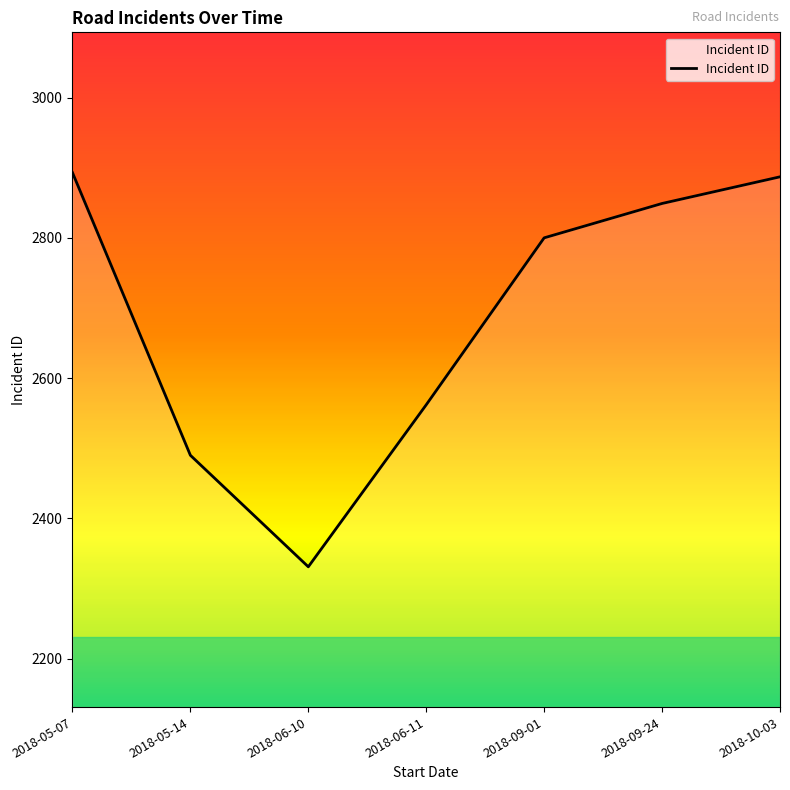

Is it true that the value at 2018-05-14 is 2490?

True